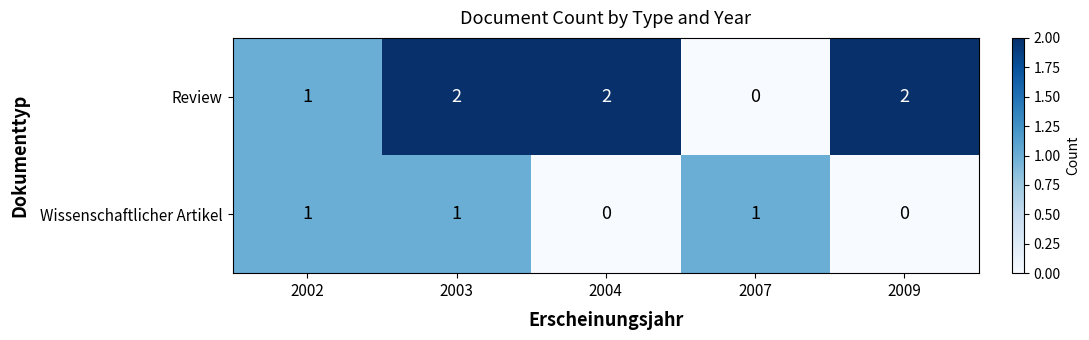

How many Wissenschaftlicher Artikel values are between 0 and 1?

5